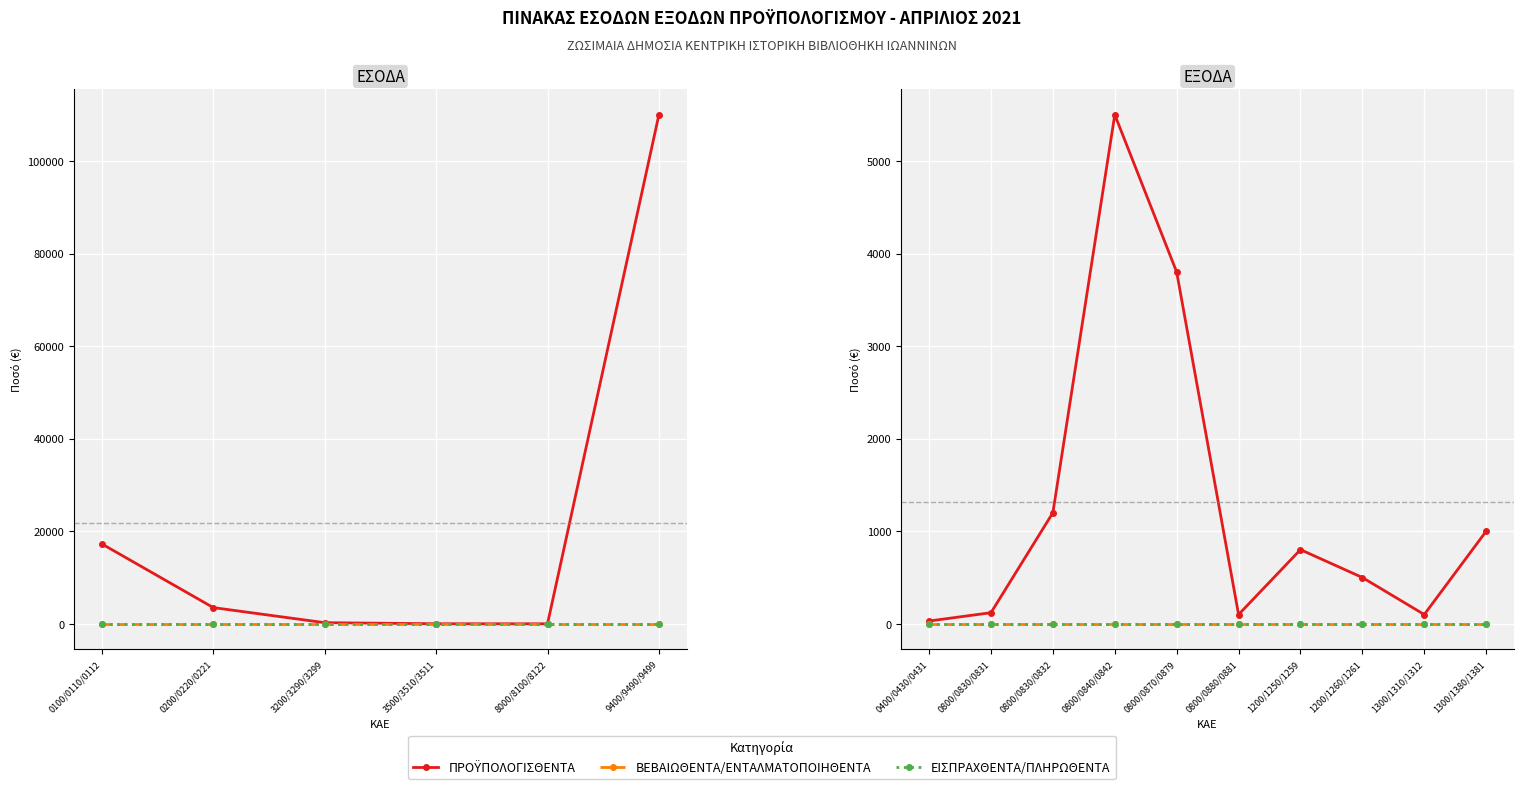

Rank the series by their maximum value, from lowest to highest.

ΒΕΒΑΙΩΘΕΝΤΑ/ΕΝΤΑΛΜΑΤΟΠΟΙΗΘΕΝΤΑ, ΕΙΣΠΡΑΧΘΕΝΤΑ/ΠΛΗΡΩΘΕΝΤΑ, ΠΡΟΫΠΟΛΟΓΙΣΘΕΝΤΑ